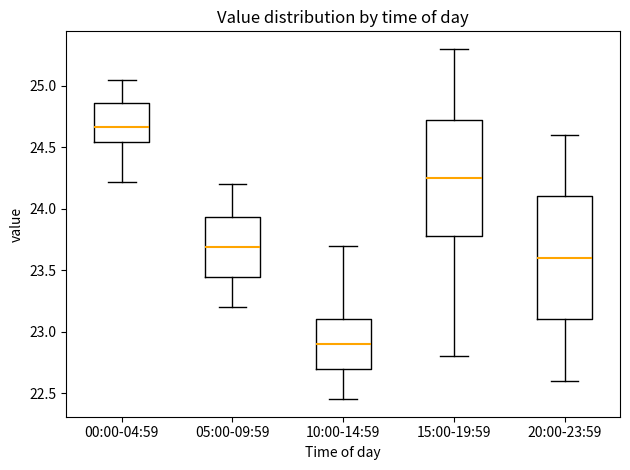

Where is the lower edge of the box for 10:00-14:59 on the y-axis? The values are not printed on the chart, so give them approximately, as read against the axis.

22.70